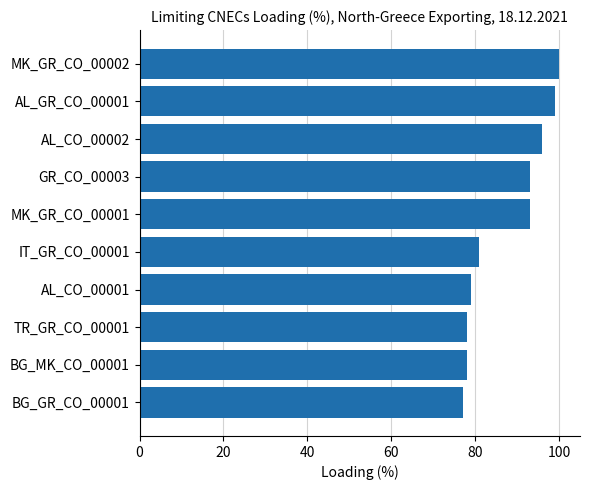

The value at AL_CO_00001 is 79. True or false?

True